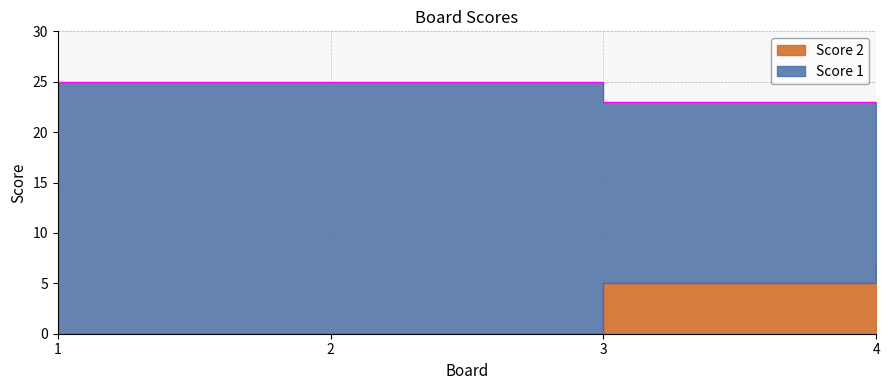

What is the difference between the maximum and minimum values?

7